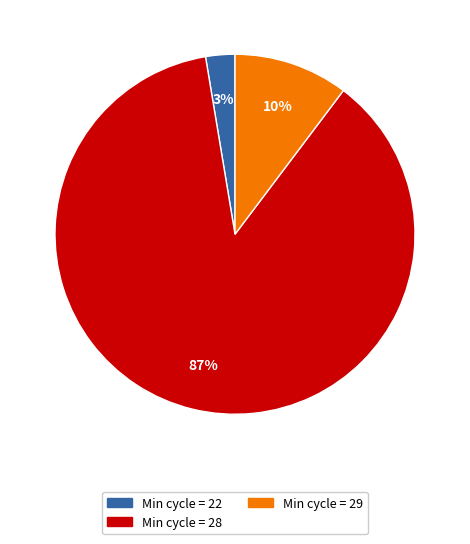

How many segments does this pie chart have?

3